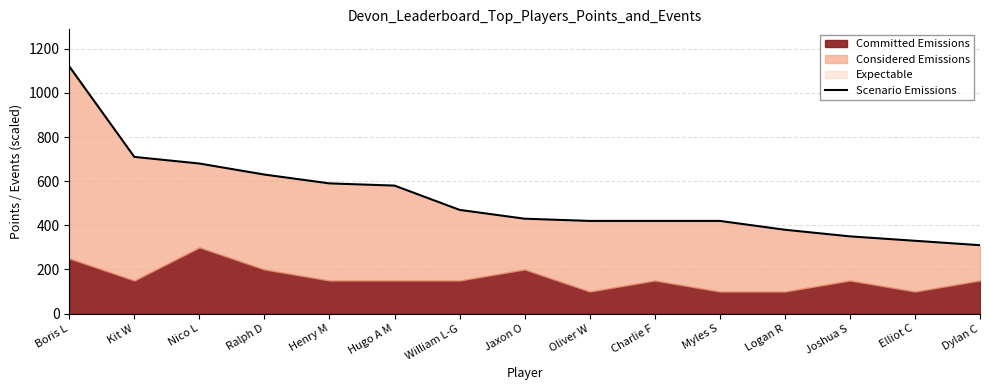

True or false: there are more than 1 points higher than both neighbors.

False